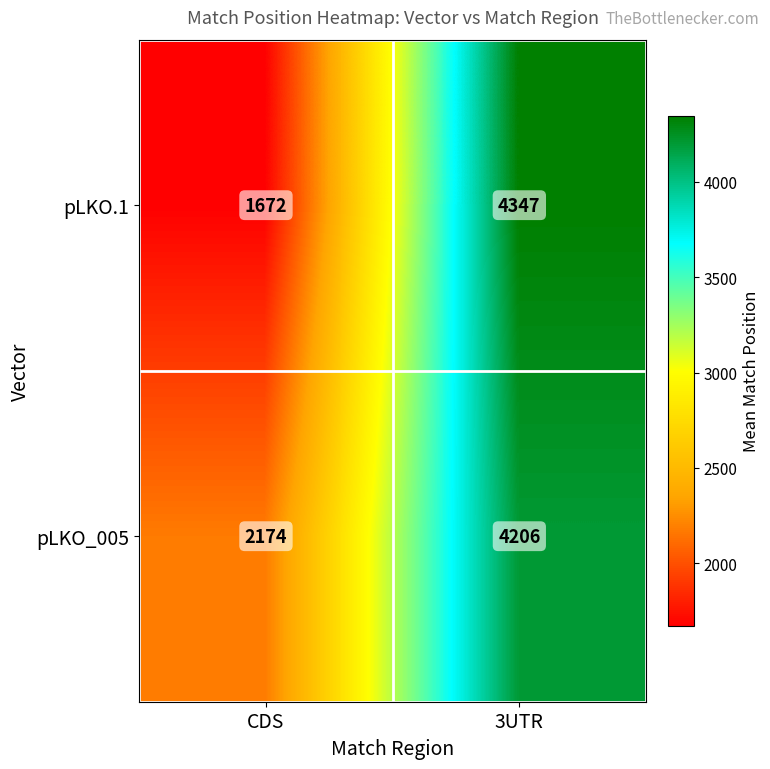

Reading left to right, transcribe all the data shown in this chart.

pLKO.1: CDS=1672	3UTR=4347
pLKO_005: CDS=2174	3UTR=4206